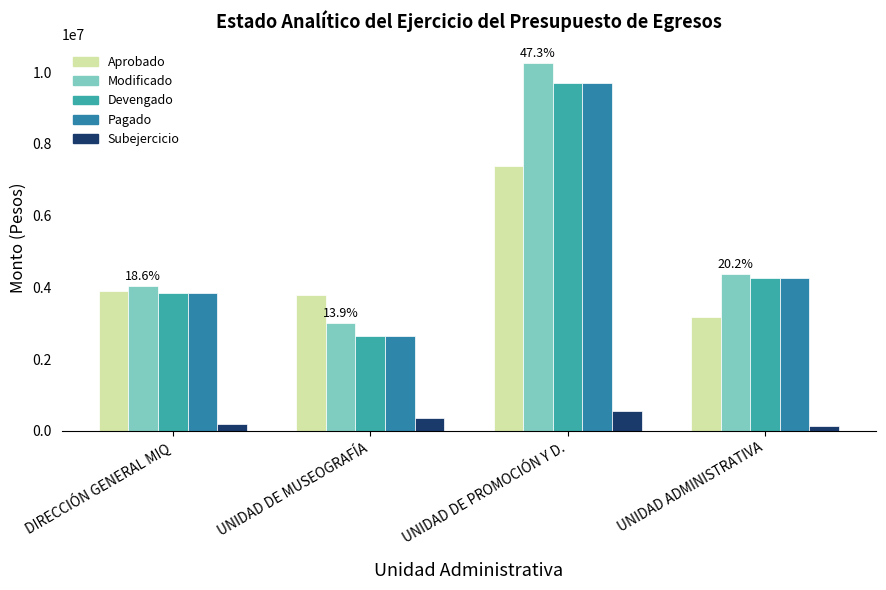

The Pagado series shows 6581991.4 at UNIDAD ADMINISTRATIVA. True or false?

False